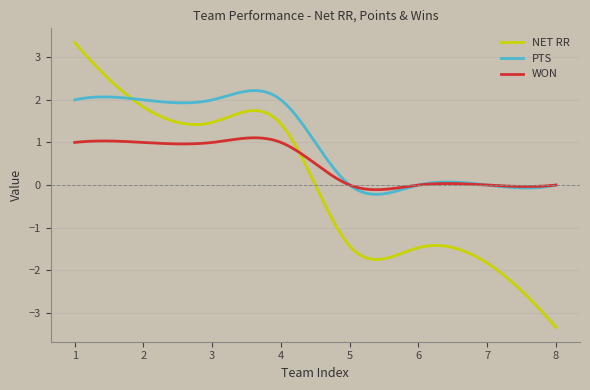

True or false: NET RR has more than 1 points higher than both neighbors.

True